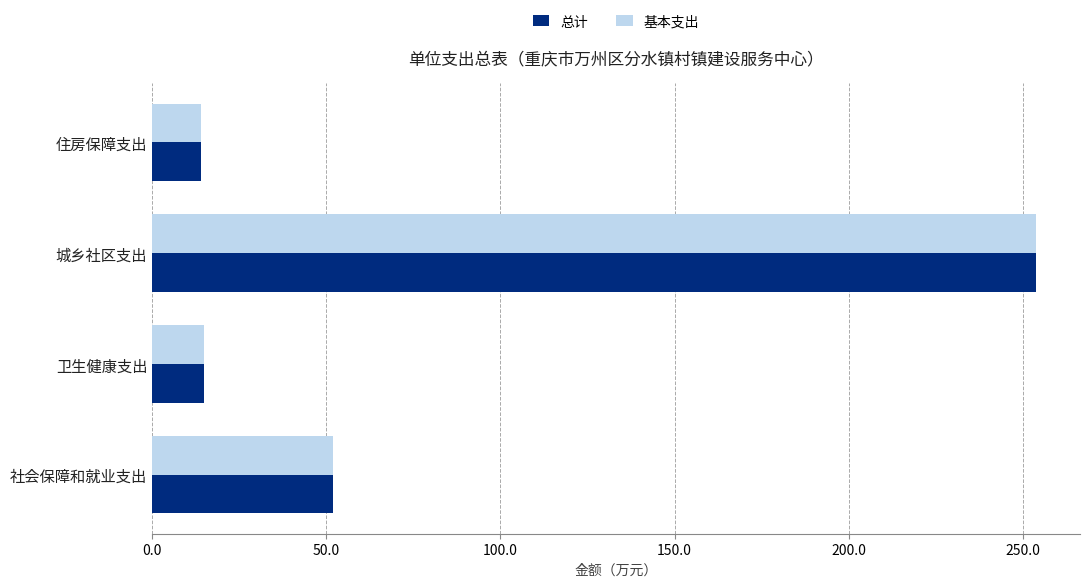

Which category has the highest value in the 总计 series?

城乡社区支出